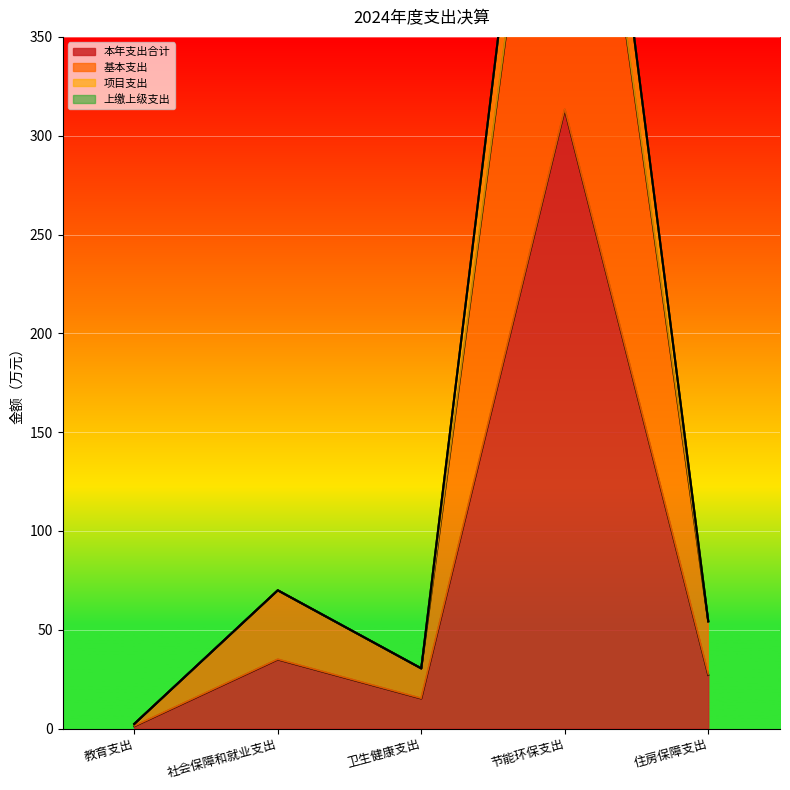

Does the chart display data point markers on the line(s)?

No